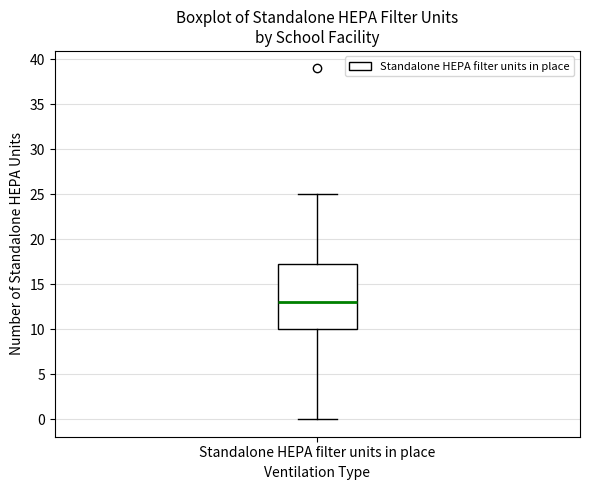

Where is the upper edge of the box for Standalone HEPA filter units in place on the y-axis? The values are not printed on the chart, so give them approximately, as read against the axis.

17.5